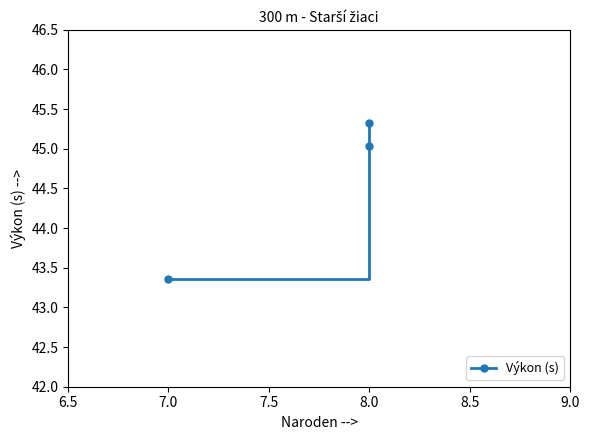

What is the greatest value displayed?

45.3